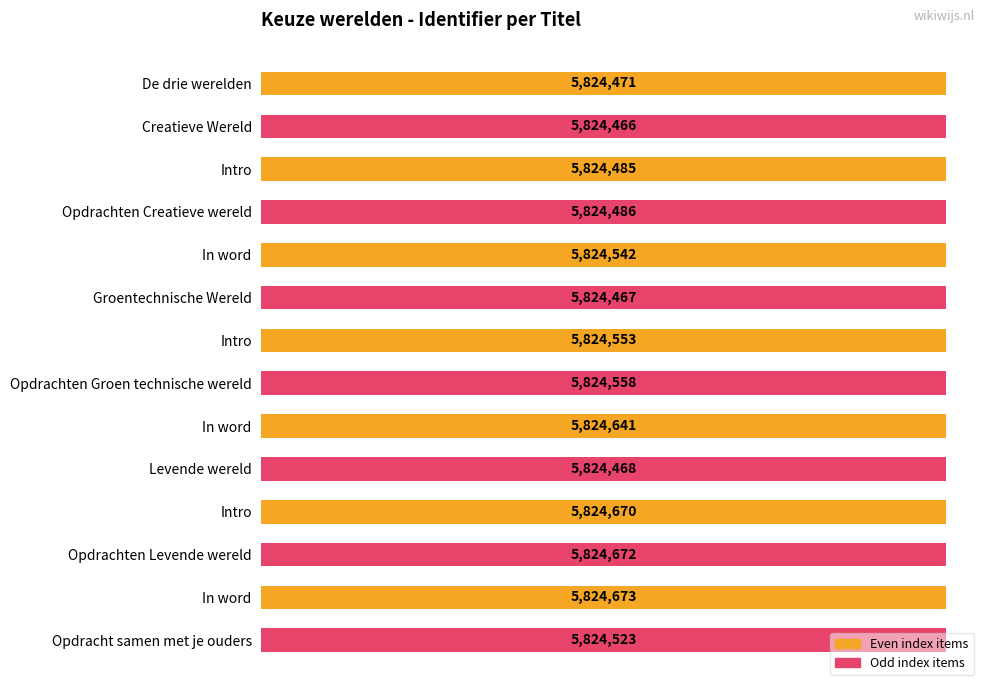

At which label is the value closest to 5824569?

Opdrachten Groen technische wereld